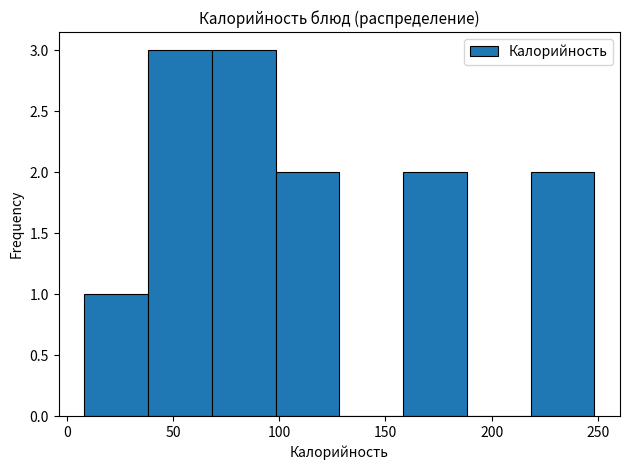

How tall is the bar that spans 70 to 100 on the x-axis? Neither the bar edges nor the heights are printed on the chart, so give them approximately, as read against the axes.

3